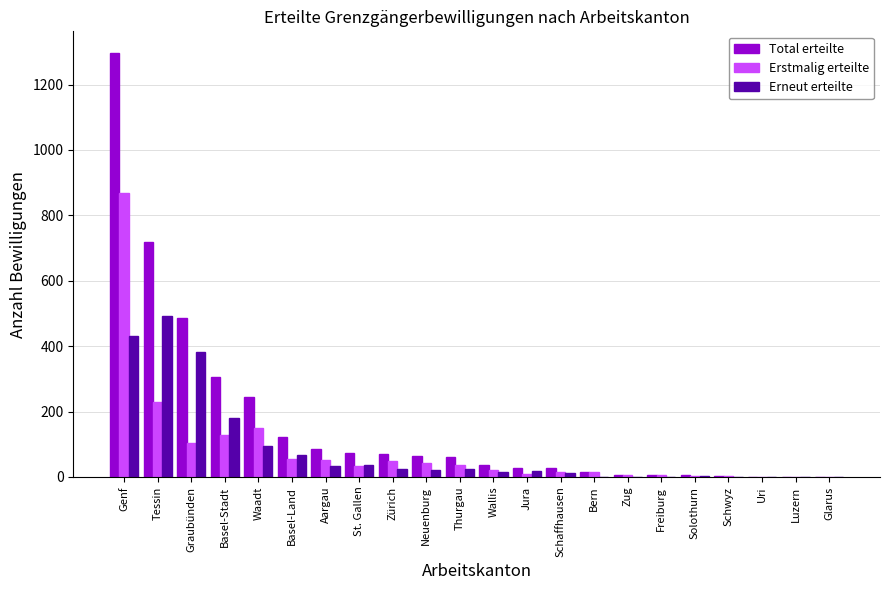

The Erstmalig erteilte series shows 151 at Waadt. True or false?

True